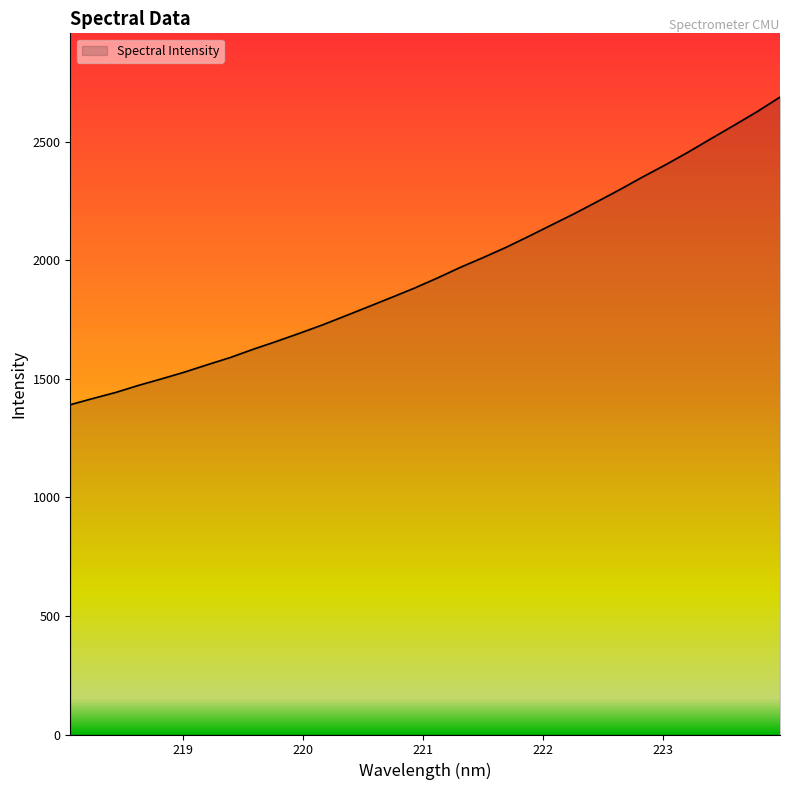

What is the minimum value shown in the chart?

1390.4